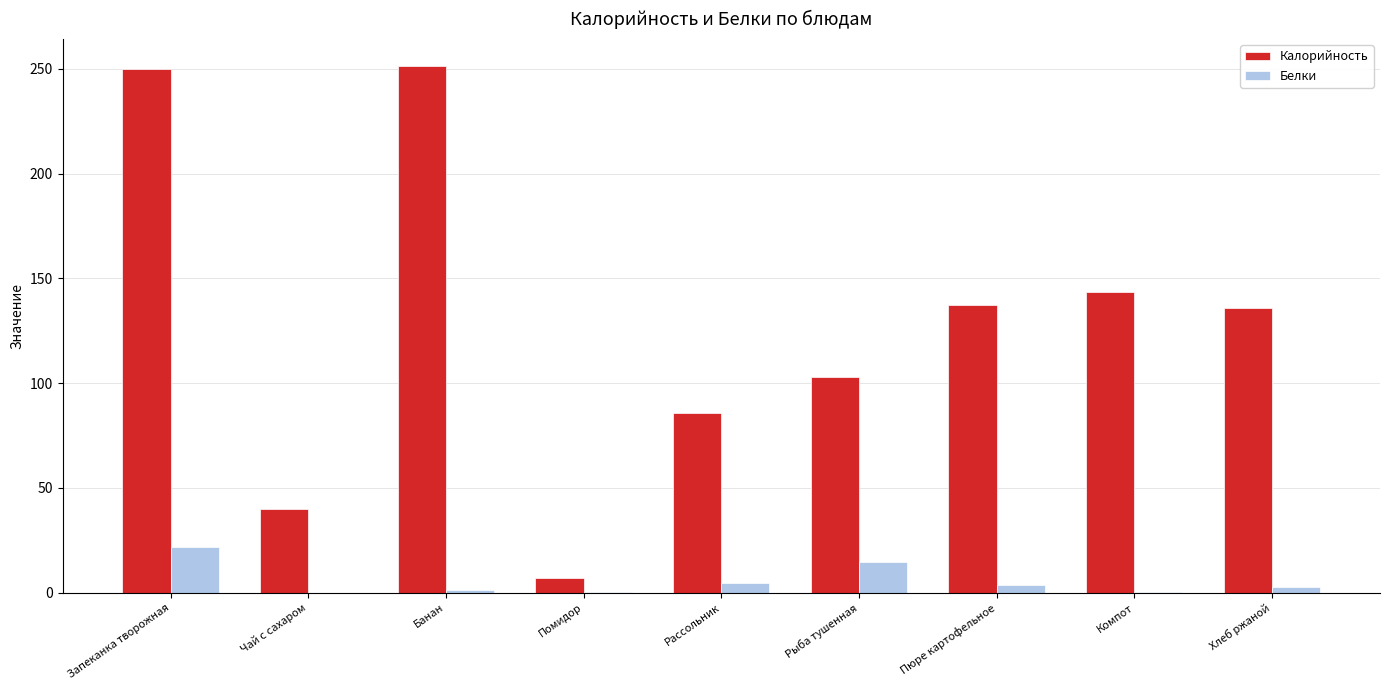

What is the sum of all Белки values?

50.0